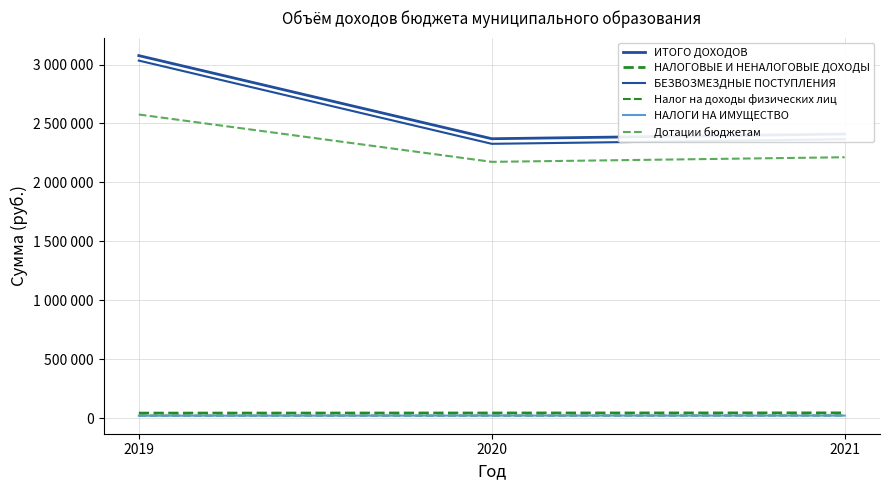

Is this an area chart (filled region under the line)?

No